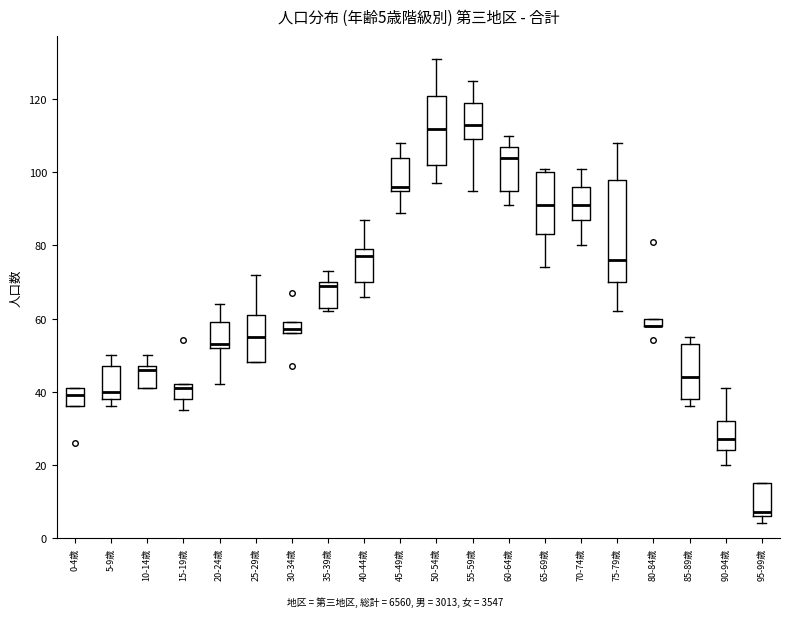

Comparing the boxes themselves (not the whiskers), which one is the tallest?

75-79歳